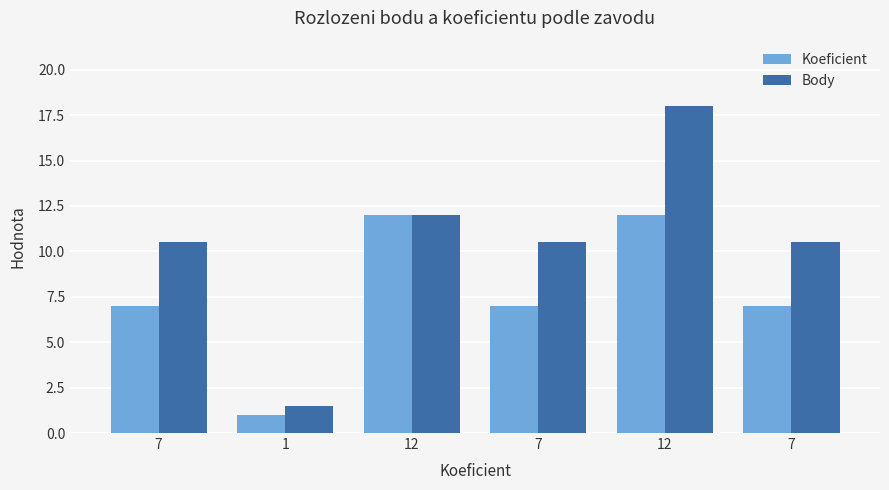

List the series in order of their overall mean, highest first.

Body, Koeficient